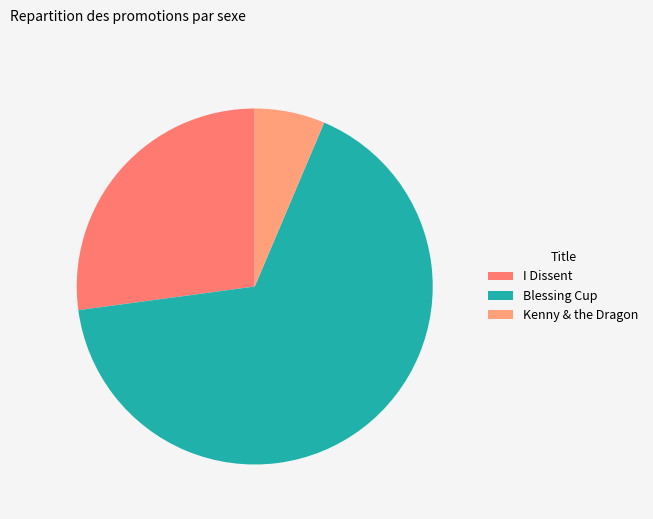

How many slices are in this pie chart?

3